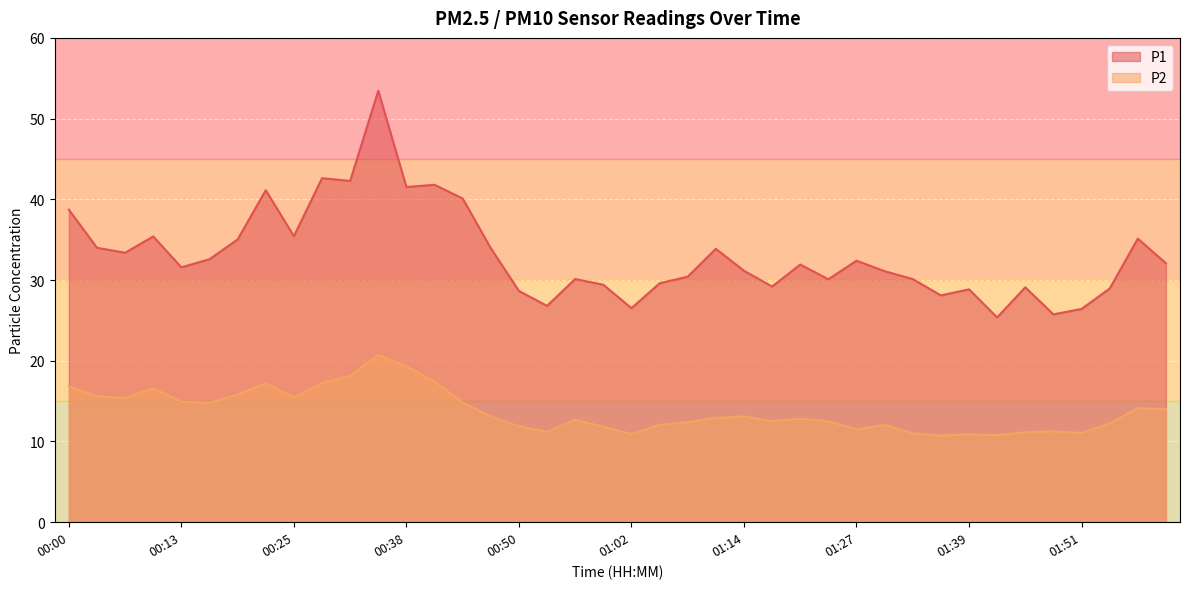

True or false: P2 and P1 cross at least once.

False